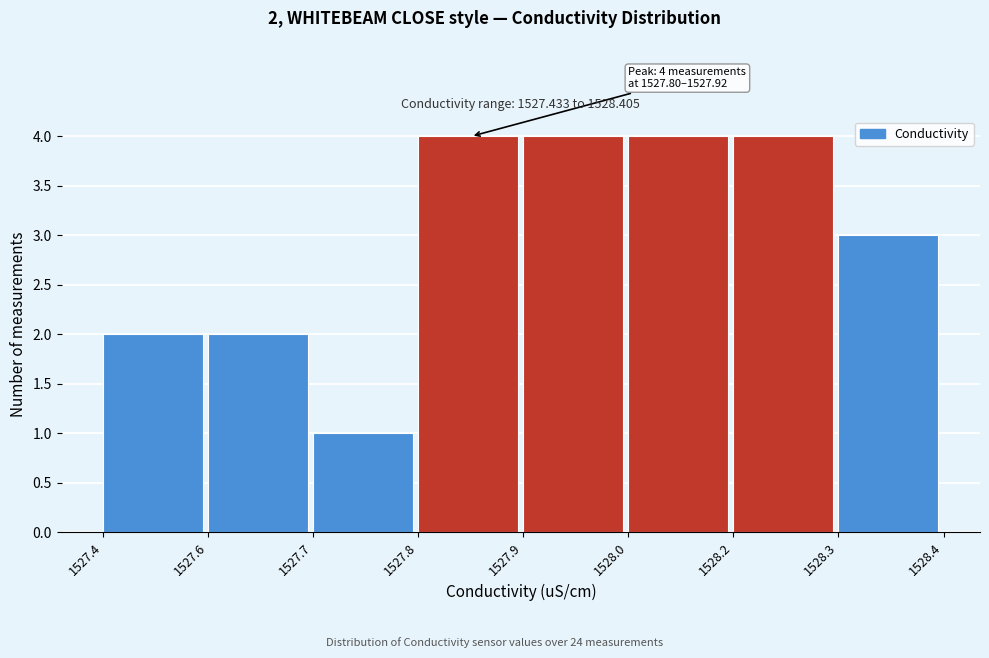

Reading left to right, list all the values displayed in this chart.

2	2	1	4	4	4	4	3